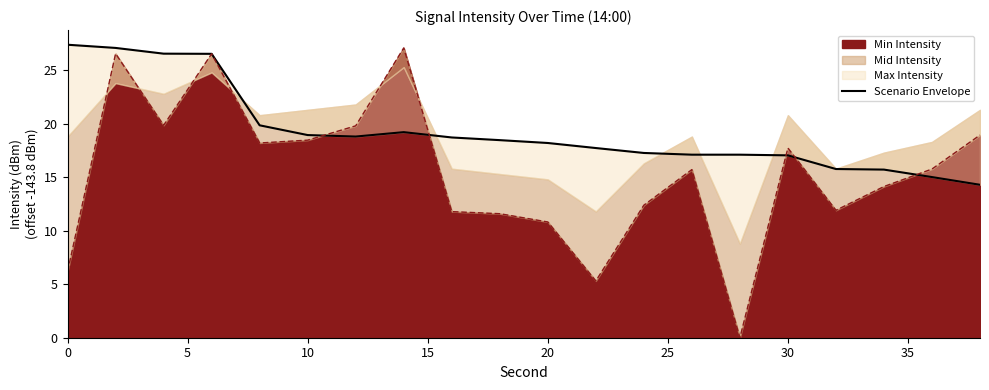

Is it true that Min Intensity equals 10.8 at 20?

True